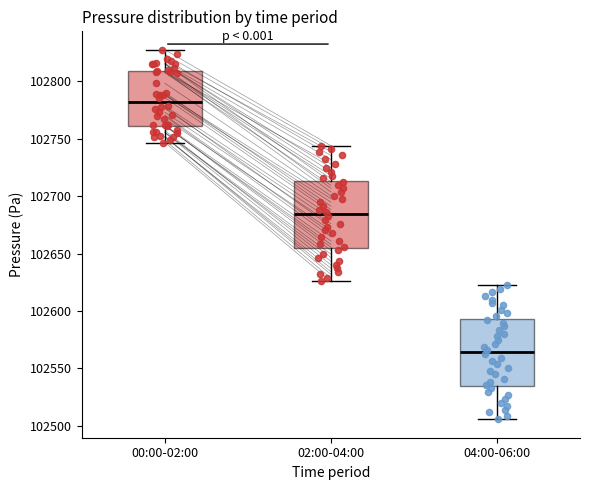

Reading left to right, read every box against the y-axis: the position of its median line, the range the box covers, and the ends of its whiskers. The values are not printed on the chart, so give them approximately, as read against the axis.

00:00-02:00: median 102780, box 102760 to 102810, whiskers 102745 to 102830
02:00-04:00: median 102685, box 102655 to 102715, whiskers 102625 to 102745
04:00-06:00: median 102565, box 102535 to 102595, whiskers 102505 to 102625